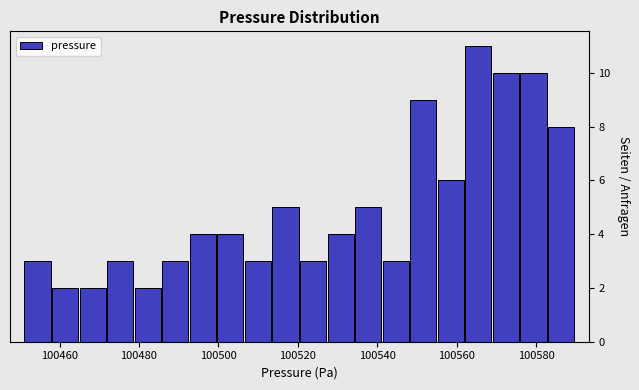

Around what value on the x-axis is the tallest bar? Give the approximate position of its centre, as read against the axis.

100566